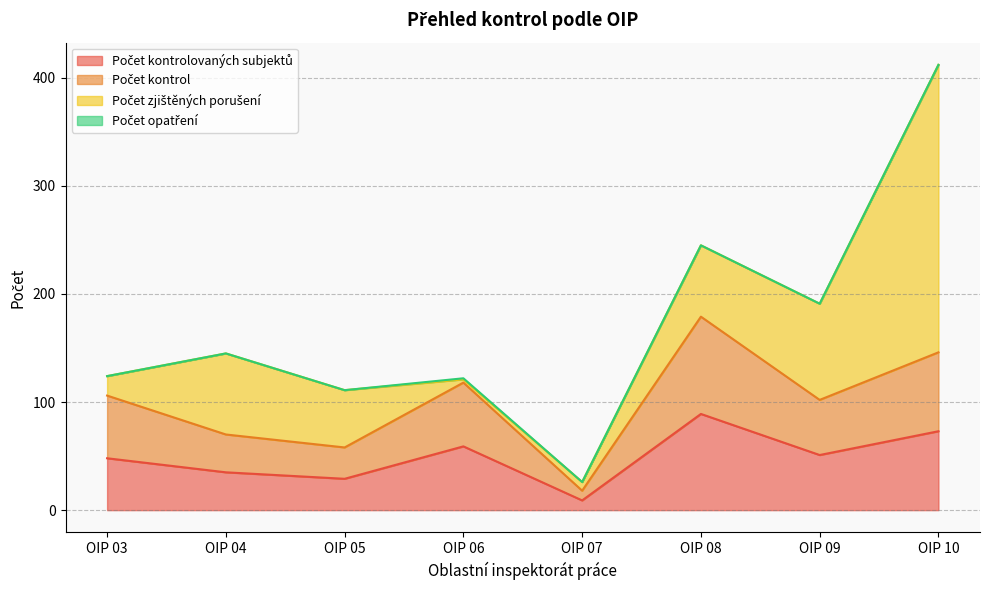

At which category is the sum across all series the highest?

OIP 10